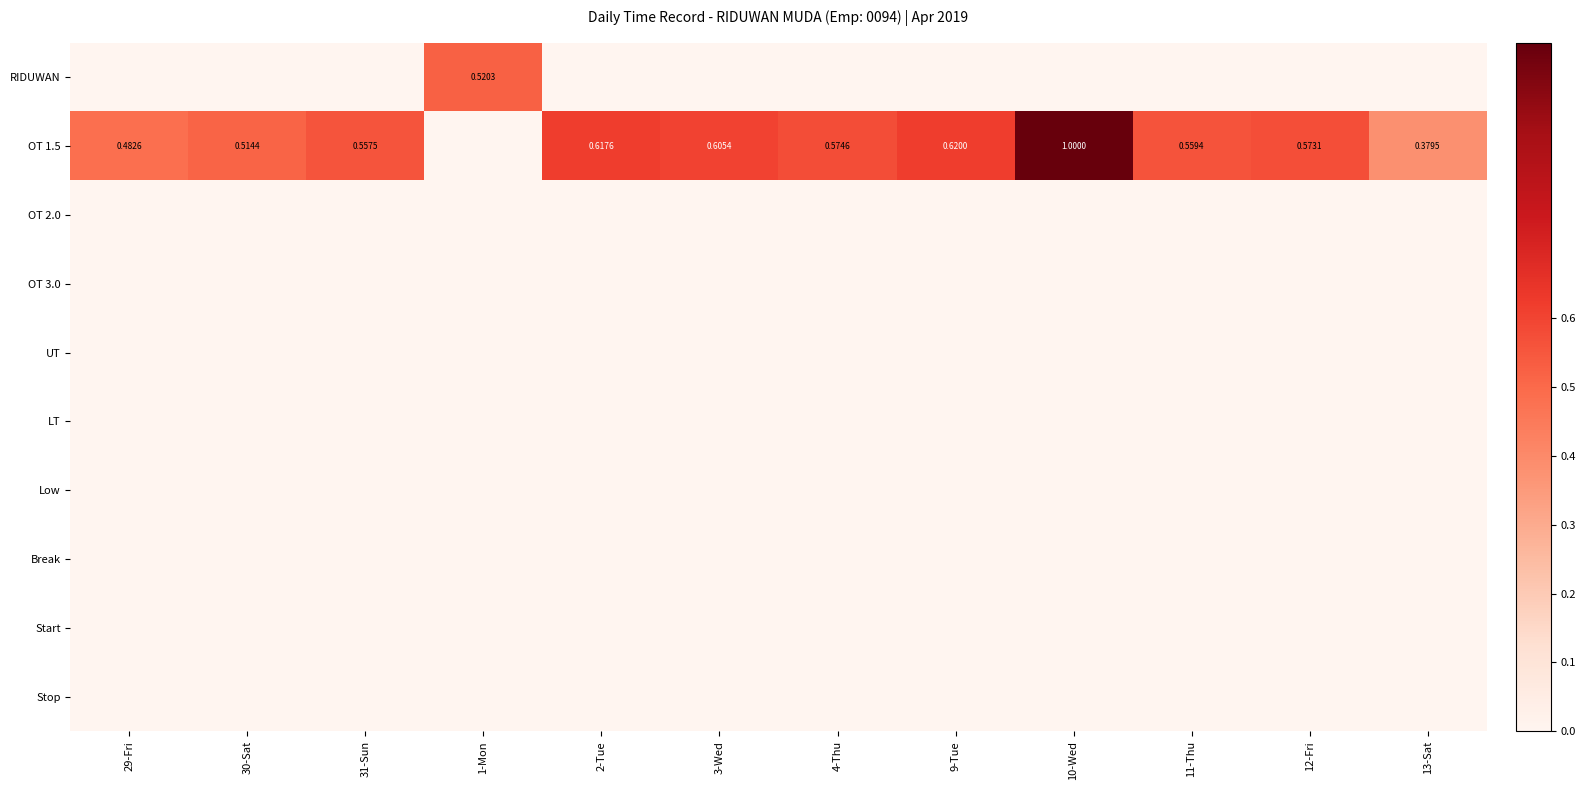

What is the greatest value displayed?

1.0